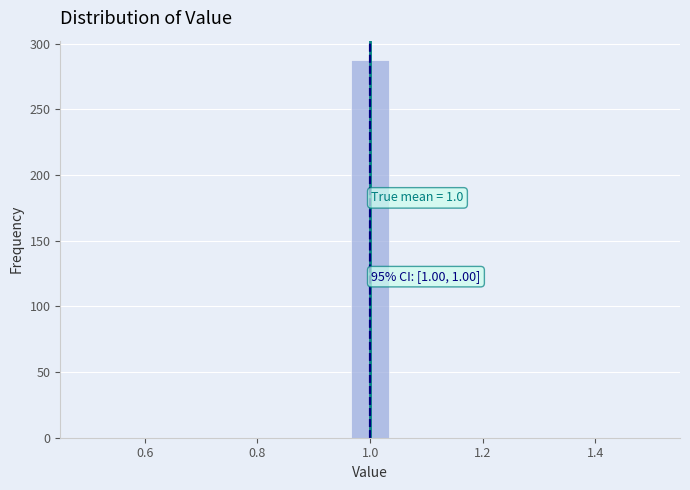

Around what value on the x-axis is the tallest bar? Give the approximate position of its centre, as read against the axis.

1.00